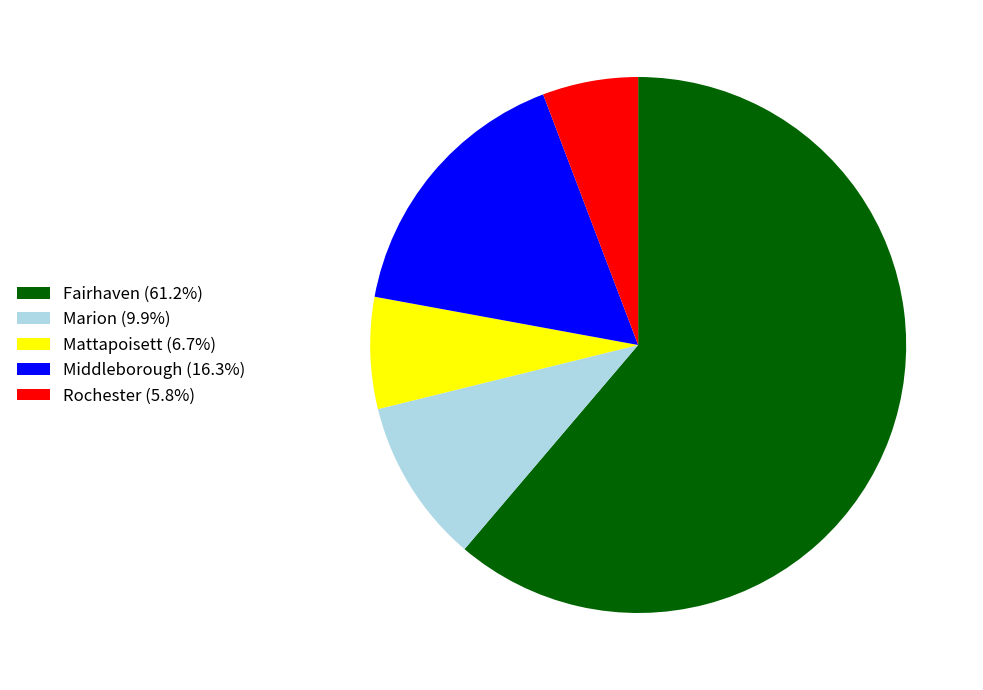

What is the largest slice in the pie chart?

Fairhaven